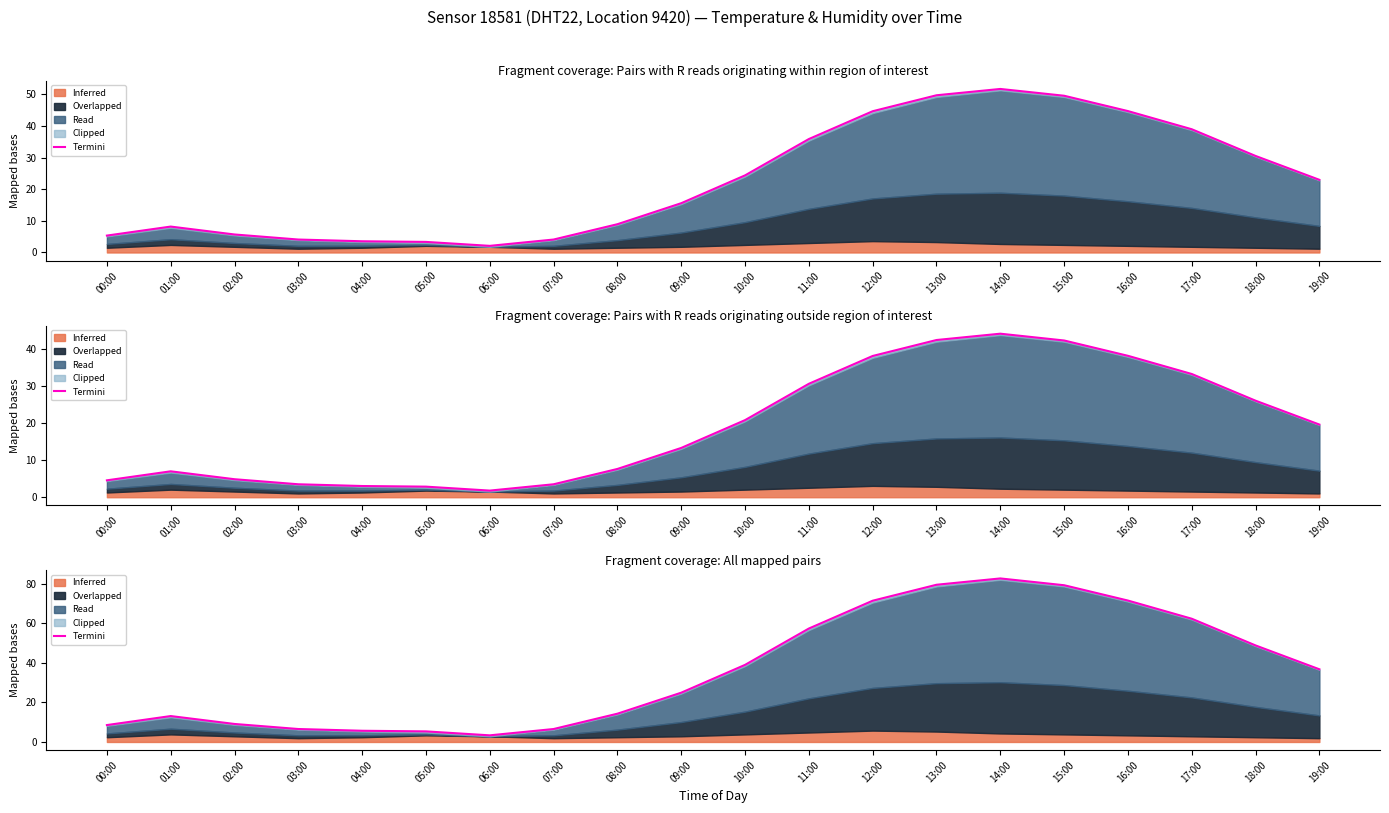

What is the value of the 13th point from the left?

71.5